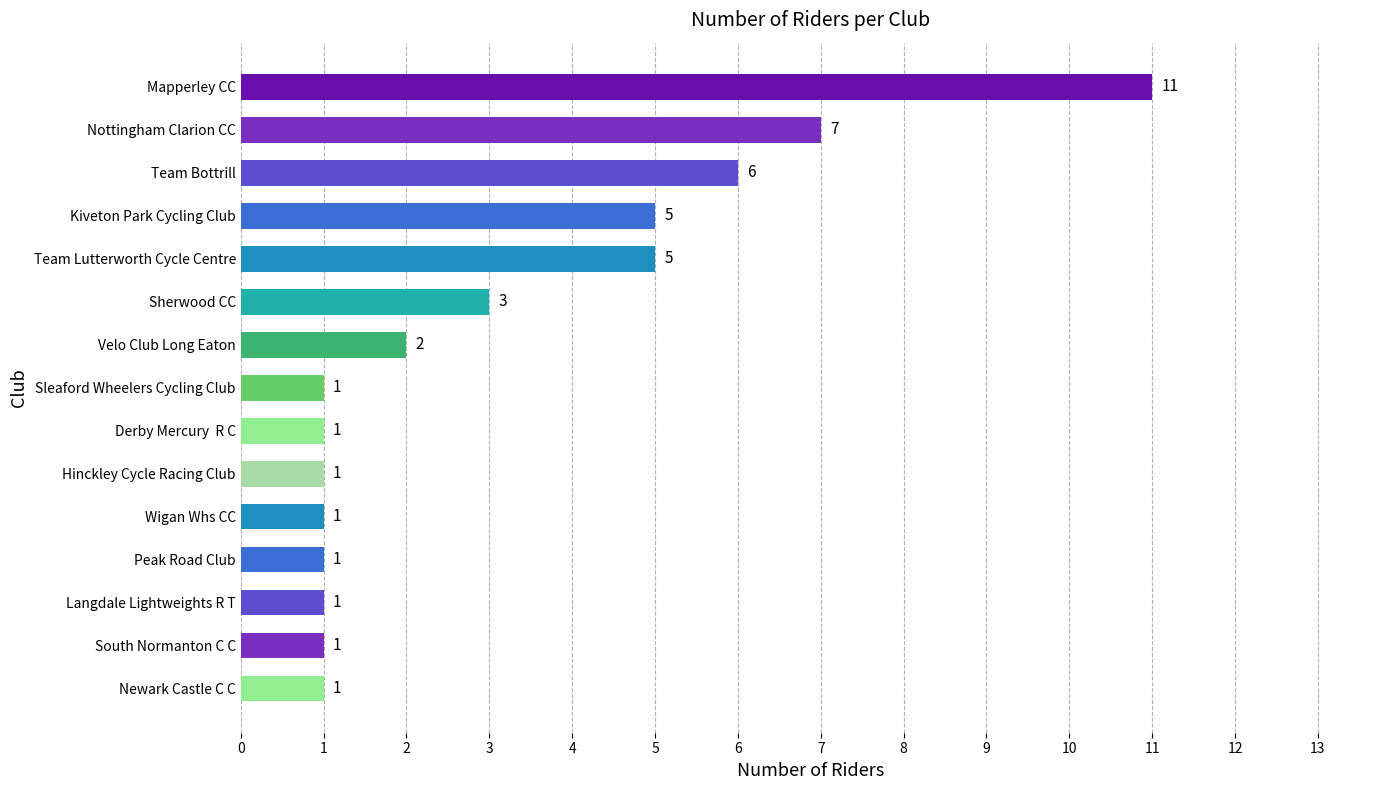

Reading top to bottom, list all the values displayed in this chart.

Mapperley CC=11	Nottingham Clarion CC=7	Team Bottrill=6	Kiveton Park Cycling Club=5	Team Lutterworth Cycle Centre=5	Sherwood CC=3	Velo Club Long Eaton=2	Sleaford Wheelers Cycling Club=1	Derby Mercury  R C=1	Hinckley Cycle Racing Club=1	Wigan Whs CC=1	Peak Road Club=1	Langdale Lightweights R T=1	South Normanton C C=1	Newark Castle C C=1